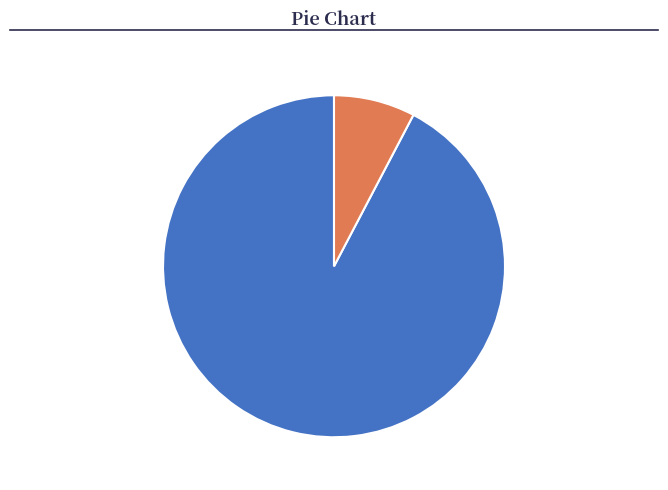

To the nearest percent, what portion does PRT-08272 represent?

92%